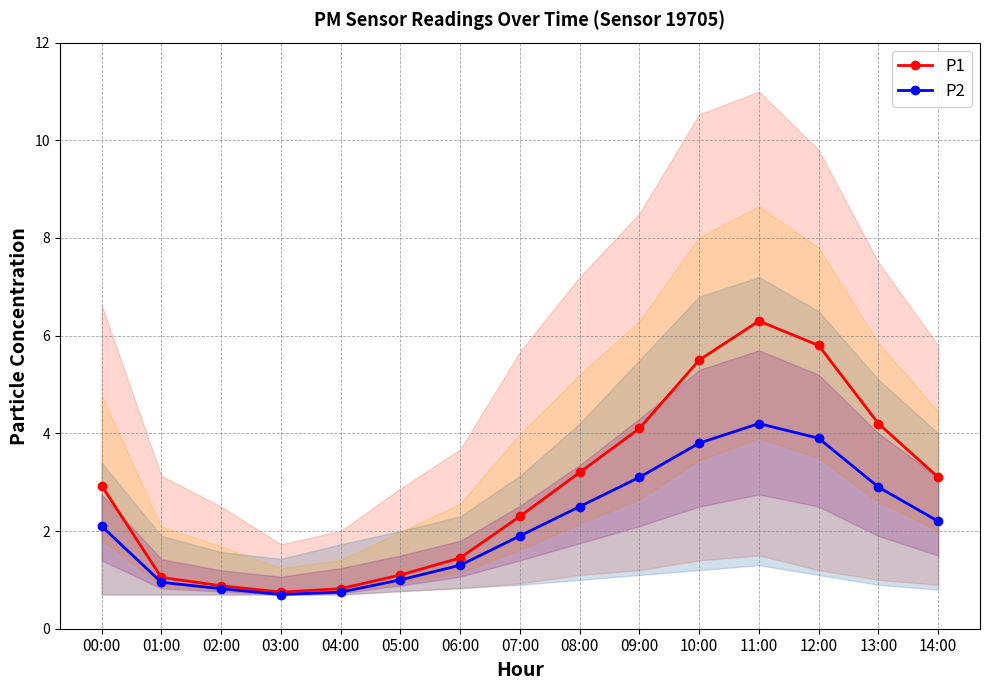

At which label is P1 closest to 3?

00:00